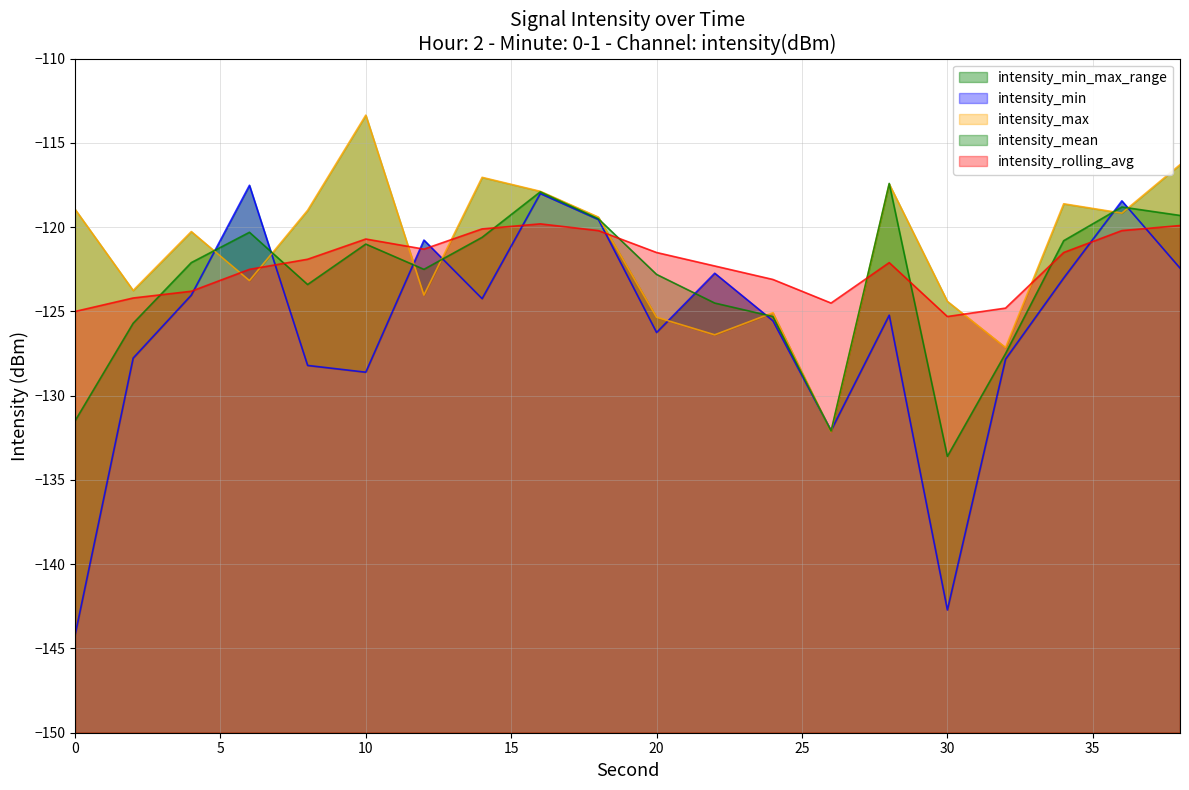

What is the sum of all intensity_min values?

-2519.1